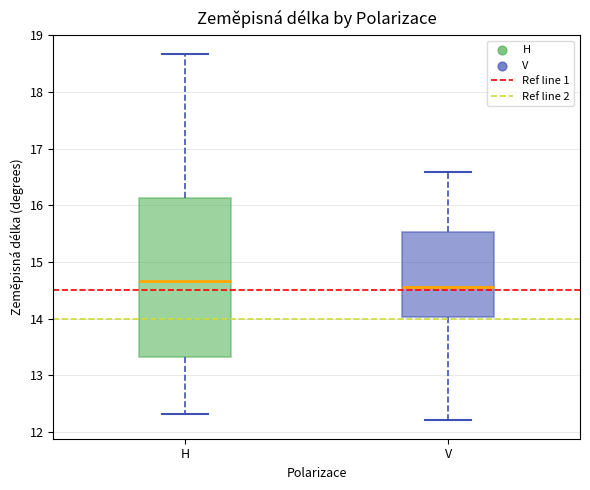

Where is the upper edge of the box for V on the y-axis? The values are not printed on the chart, so give them approximately, as read against the axis.

15.5